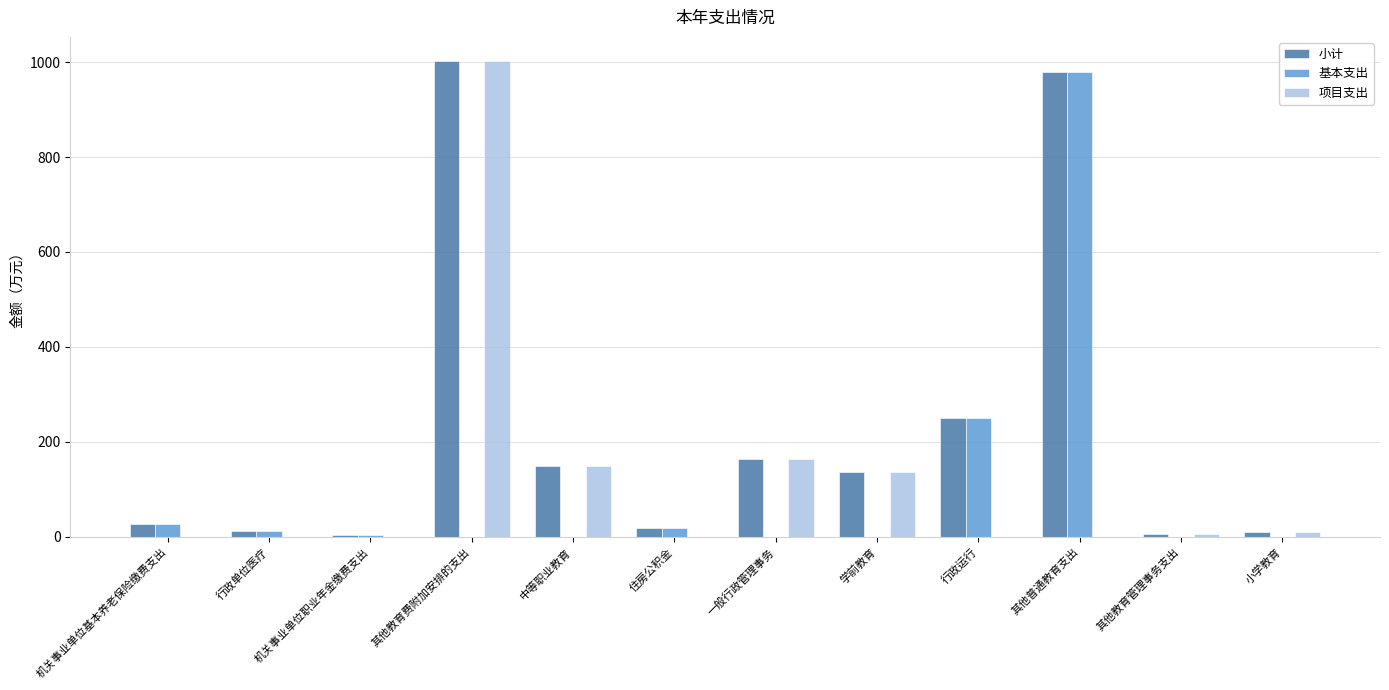

At which label does 项目支出 reach its peak?

其他教育费附加安排的支出